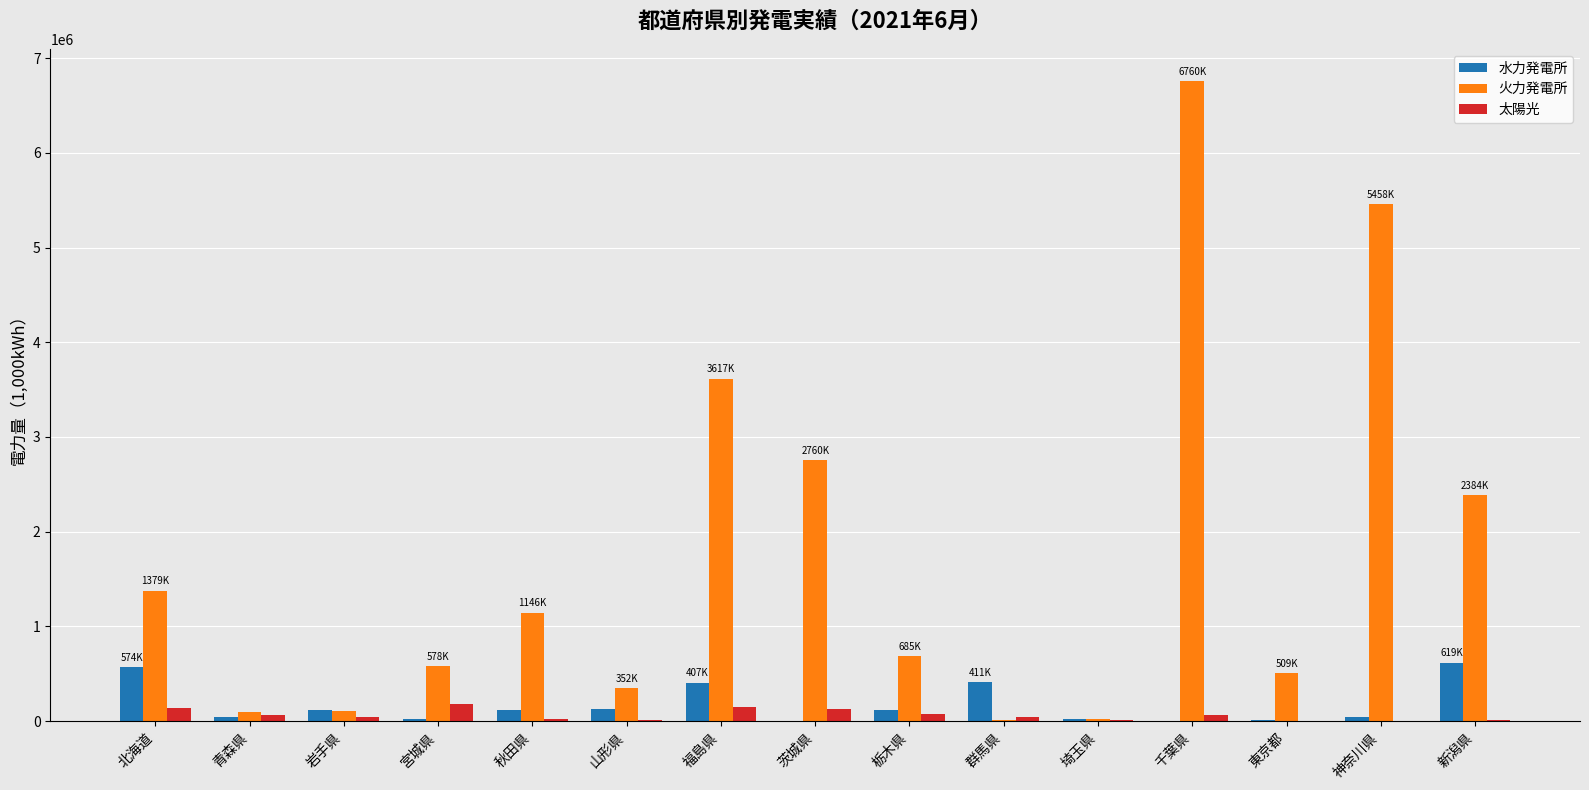

The 水力発電所 series shows 407232.0 at 福島県. True or false?

True